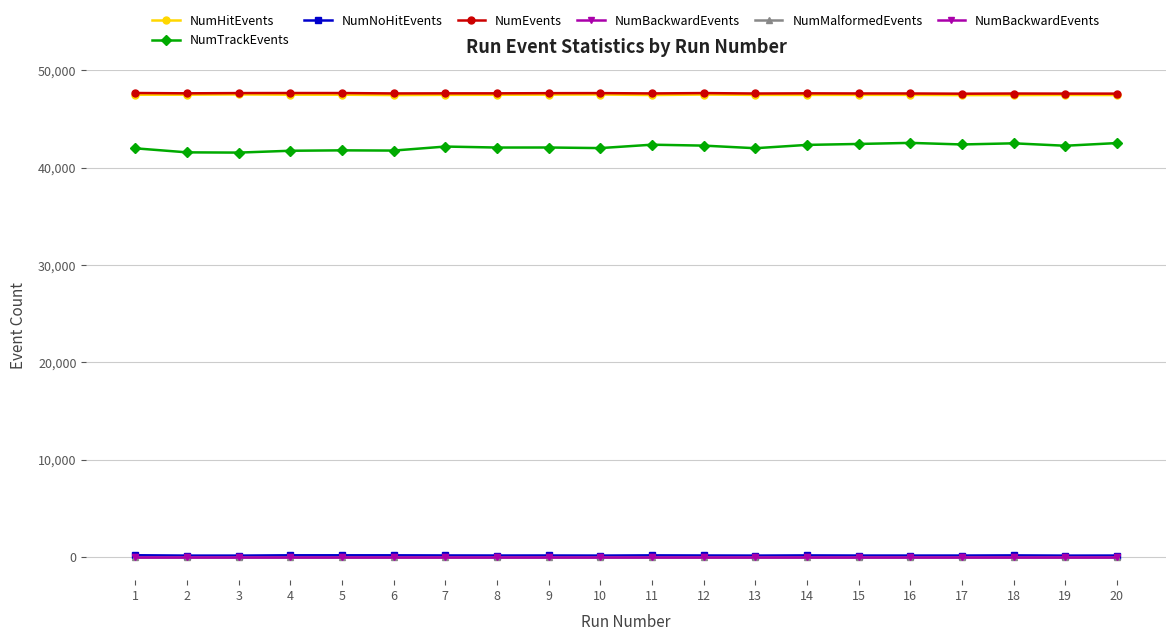

How many lines are shown in the chart?

6